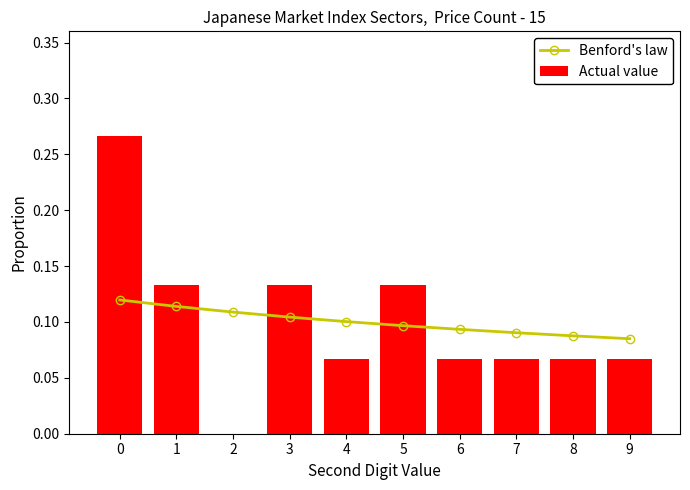

Is it true that Actual value equals 0.0 at 2?

True